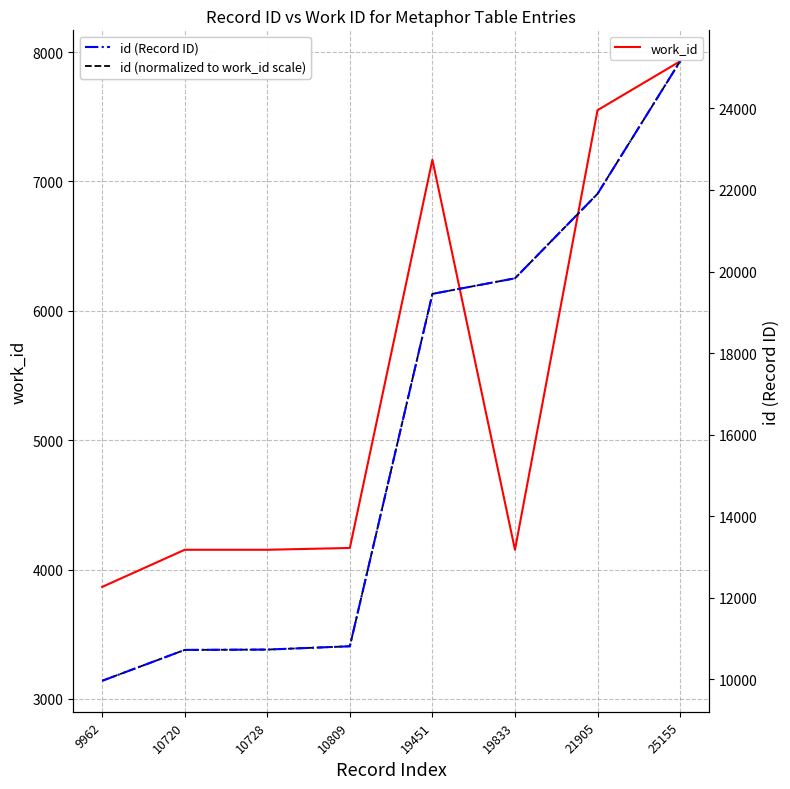

Between 10720 and 19833, which is larger?

10720